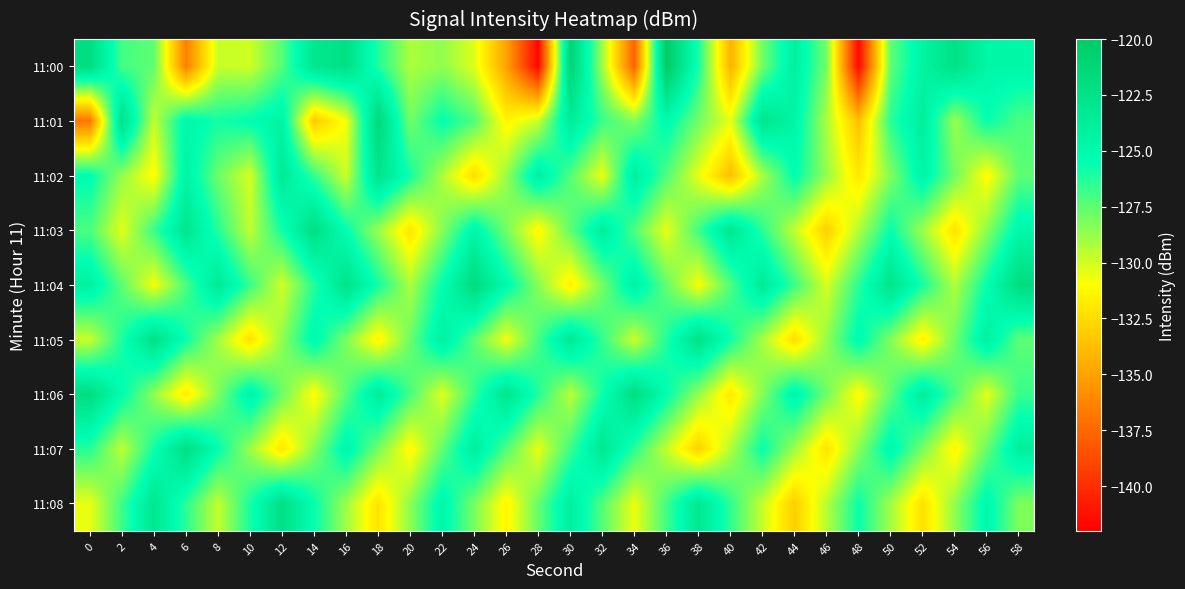

Reading right to left, list all the values displayed in this chart.

11:00: 58=-124.7	56=-124.7	54=-122.4	52=-124.4	50=-127.5	48=-141.7	46=-128.1	44=-124.1	42=-127.9	40=-134.3	38=-126.0	36=-120.0	34=-137.8	32=-128.9	30=-121.0	28=-141.7	26=-135.0	24=-130.3	22=-128.6	20=-129.2	18=-126.2	16=-122.3	14=-123.0	12=-127.3	10=-129.9	8=-129.8	6=-136.5	4=-127.5	2=-126.9	0=-122.0
11:01: 58=-127.1	56=-125.6	54=-128.8	52=-123.9	50=-126.4	48=-133.7	46=-129.2	44=-124.6	42=-122.8	40=-130.5	38=-127.9	36=-125.1	34=-128.3	32=-126.7	30=-123.6	28=-129.8	26=-131.4	24=-127.2	22=-125.5	20=-128.0	18=-121.5	16=-130.8	14=-133.3	12=-124.4	10=-125.4	8=-125.9	6=-124.8	4=-129.7	2=-122.3	0=-136.9
11:02: 58=-127.5	56=-131.2	54=-127.9	52=-124.6	50=-128.3	48=-132.0	46=-128.7	44=-125.4	42=-129.1	40=-133.8	38=-130.5	36=-127.2	34=-123.9	32=-130.6	30=-127.3	28=-124.1	26=-128.8	24=-132.5	22=-129.2	20=-125.9	18=-122.7	16=-129.9	14=-126.6	12=-123.4	10=-130.1	8=-127.8	6=-124.5	4=-131.2	2=-128.7	0=-125.3
11:03: 58=-124.8	56=-128.5	54=-132.2	52=-128.9	50=-125.6	48=-129.3	46=-133.0	44=-129.7	42=-126.4	40=-123.1	38=-126.8	36=-130.5	34=-127.2	32=-123.9	30=-127.6	28=-131.3	26=-128.0	24=-124.7	22=-128.4	20=-132.1	18=-128.8	16=-125.5	14=-122.2	12=-125.9	10=-129.6	8=-126.3	6=-123.0	4=-126.7	2=-130.4	0=-127.1
11:04: 58=-121.9	56=-125.6	54=-129.3	52=-126.0	50=-122.7	48=-126.4	46=-130.1	44=-126.8	42=-123.5	40=-127.2	38=-130.9	36=-127.6	34=-124.3	32=-128.0	30=-131.7	28=-128.4	26=-125.1	24=-121.8	22=-125.5	20=-129.2	18=-125.9	16=-122.6	14=-126.3	12=-130.0	10=-126.7	8=-123.4	6=-127.1	4=-130.8	2=-127.5	0=-124.2
11:05: 58=-127.5	56=-124.2	54=-127.9	52=-131.6	50=-128.3	48=-125.0	46=-128.7	44=-132.4	42=-129.1	40=-125.8	38=-122.5	36=-126.2	34=-129.9	32=-126.6	30=-123.3	28=-127.0	26=-130.7	24=-127.4	22=-124.1	20=-127.8	18=-131.5	16=-128.2	14=-124.9	12=-128.6	10=-132.3	8=-129.0	6=-125.7	4=-122.4	2=-126.1	0=-129.8
11:06: 58=-126.7	56=-130.4	54=-127.1	52=-123.8	50=-127.5	48=-131.2	46=-127.9	44=-124.6	42=-128.3	40=-132.0	38=-128.7	36=-125.4	34=-122.1	32=-125.8	30=-129.5	28=-126.2	26=-122.9	24=-126.6	22=-130.3	20=-127.0	18=-123.7	16=-127.4	14=-131.1	12=-127.8	10=-124.5	8=-128.2	6=-131.9	4=-128.6	2=-125.3	0=-122.0
11:07: 58=-124.0	56=-127.7	54=-131.4	52=-128.1	50=-124.8	48=-128.5	46=-132.2	44=-128.9	42=-125.6	40=-129.3	38=-133.0	36=-129.7	34=-126.4	32=-123.1	30=-126.8	28=-130.5	26=-127.2	24=-123.9	22=-127.6	20=-131.3	18=-128.0	16=-124.7	14=-128.4	12=-132.1	10=-128.8	8=-125.5	6=-122.2	4=-125.9	2=-129.6	0=-126.3
11:08: 58=-128.2	56=-124.9	54=-128.6	52=-132.3	50=-129.0	48=-125.7	46=-129.4	44=-133.1	42=-129.8	40=-126.5	38=-123.2	36=-126.9	34=-130.6	32=-127.3	30=-124.0	28=-127.7	26=-131.4	24=-128.1	22=-124.8	20=-128.5	18=-132.2	16=-128.9	14=-125.6	12=-122.3	10=-126.0	8=-129.7	6=-126.4	4=-123.1	2=-126.8	0=-130.5